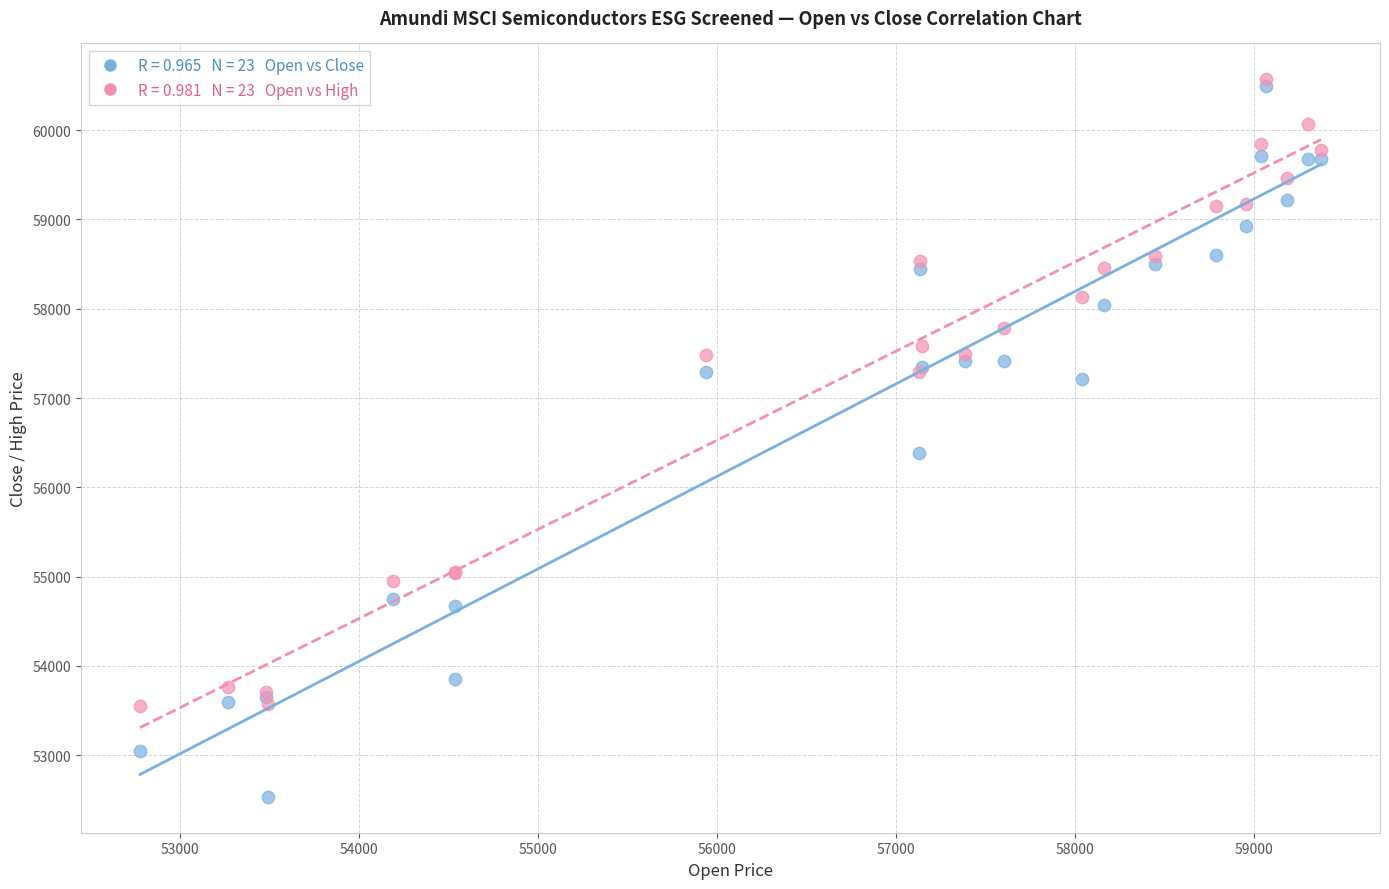

Across all series, what Y value is closest to 56551?

56379